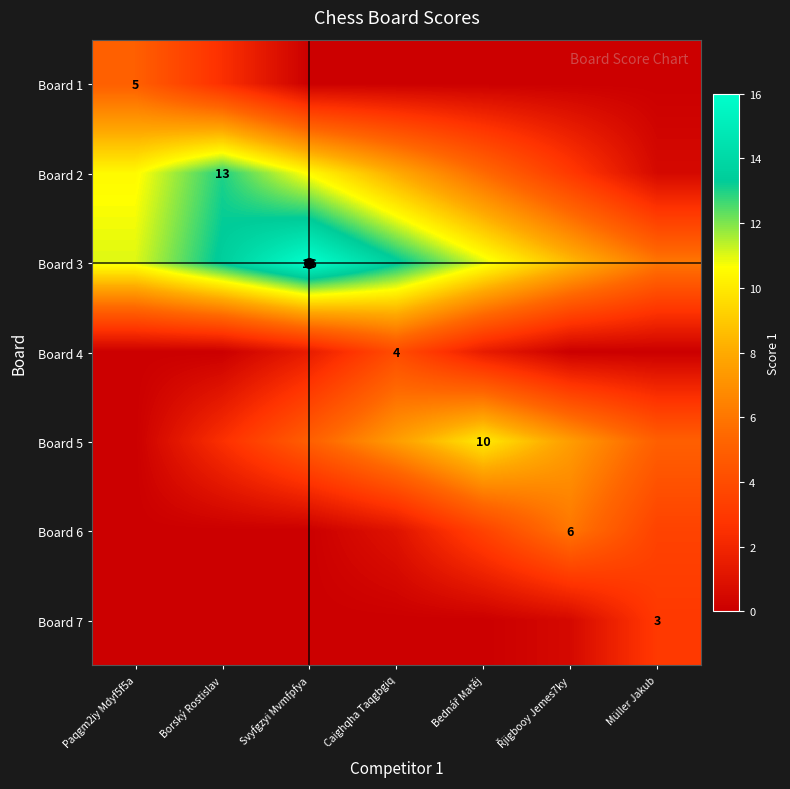

Where is Board 7 nearest to the value 1?

Řjigbooy Jemes7ky